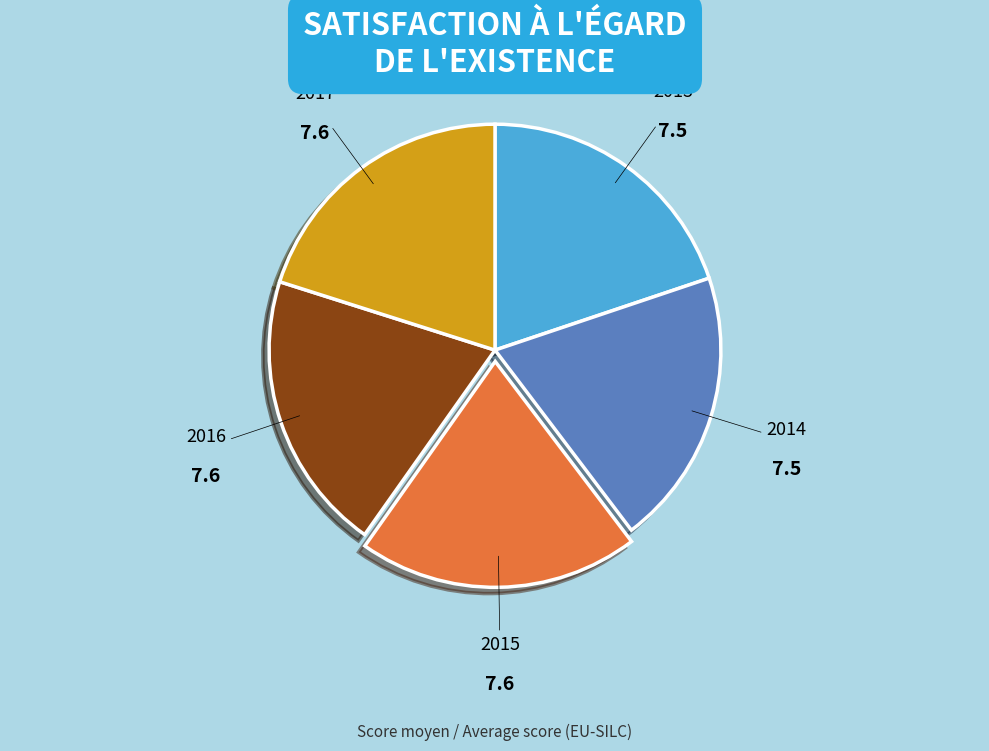

How many segments does this pie chart have?

5